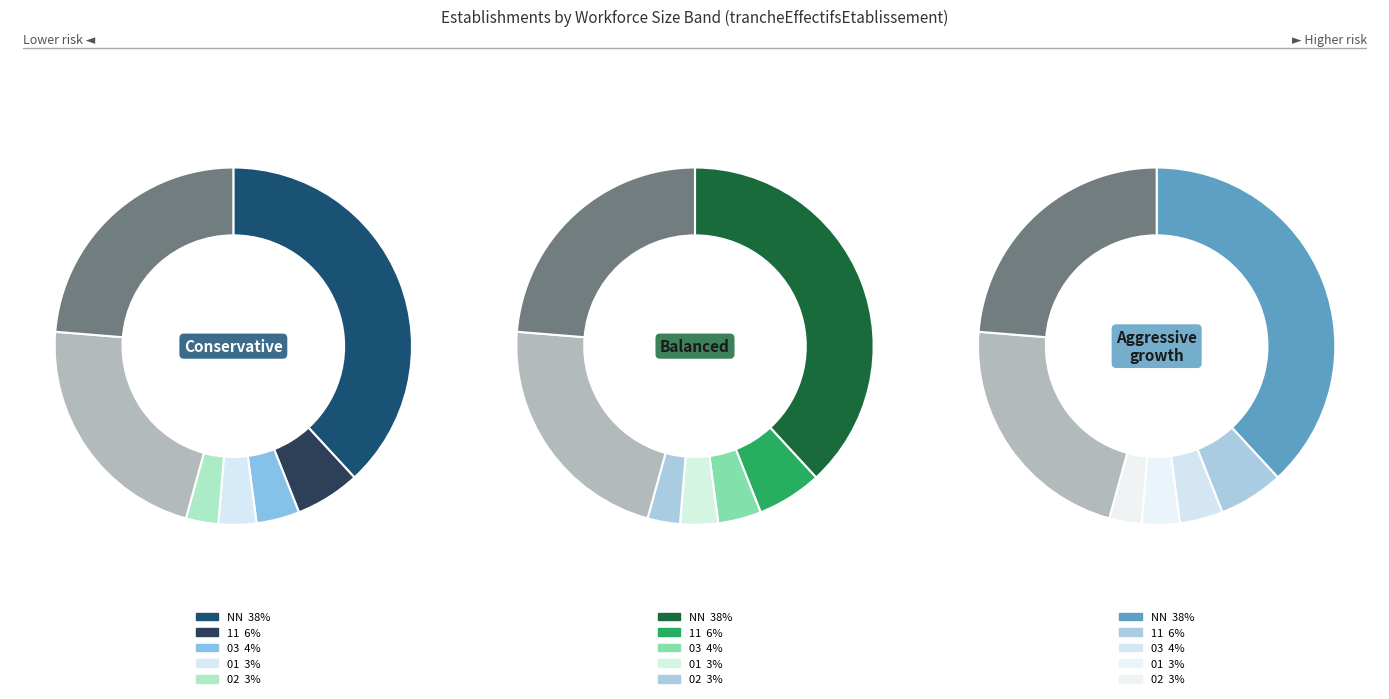

To the nearest percent, what is the combined percentage of 03 and 01?

7%